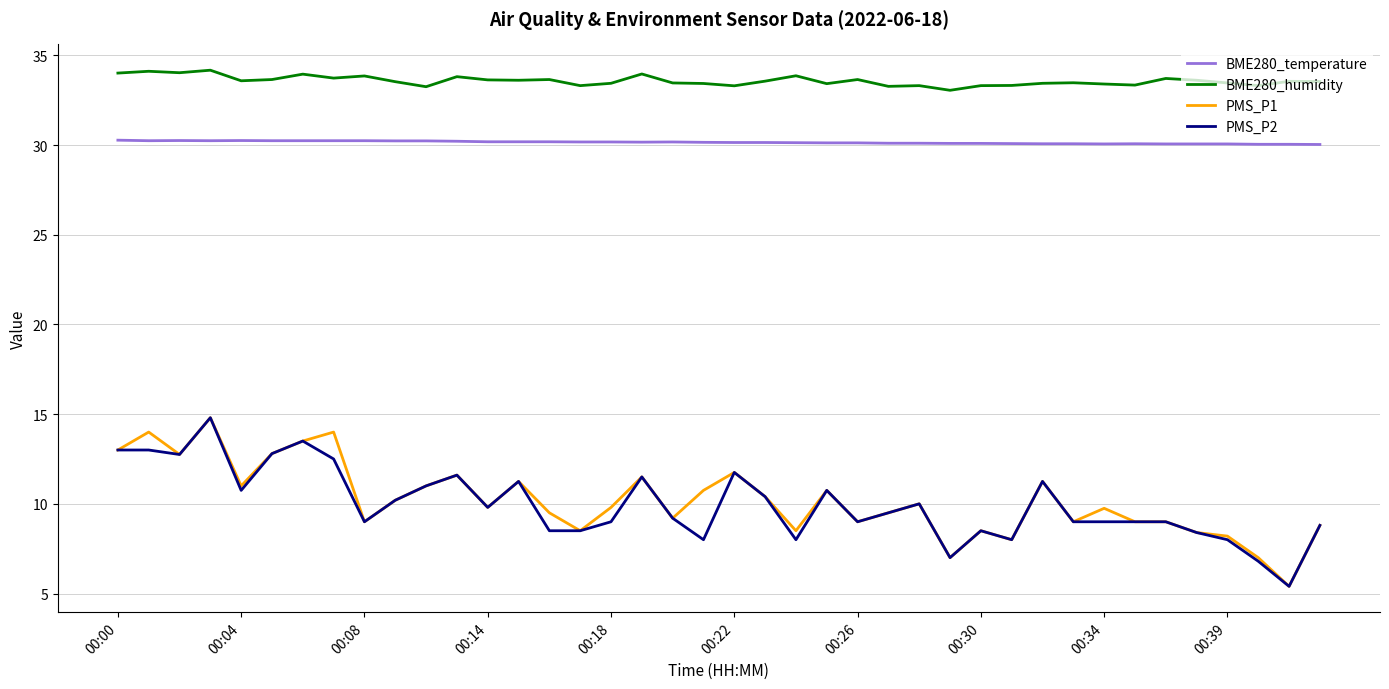

What is the minimum value for BME280_temperature?

30.0